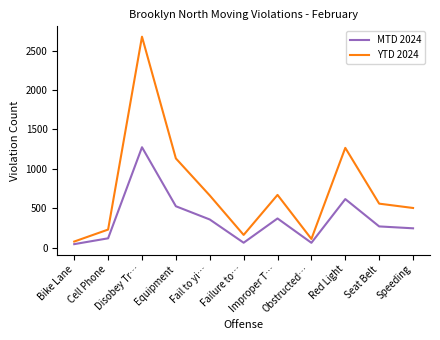

In YTD 2024, how many points are lower than both neighbors (excluding endpoints)?

2